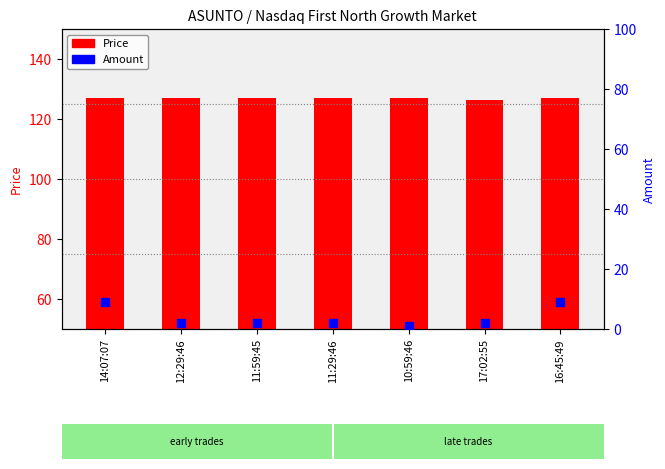

Which series has the largest Y range (max minus min)?

Amount